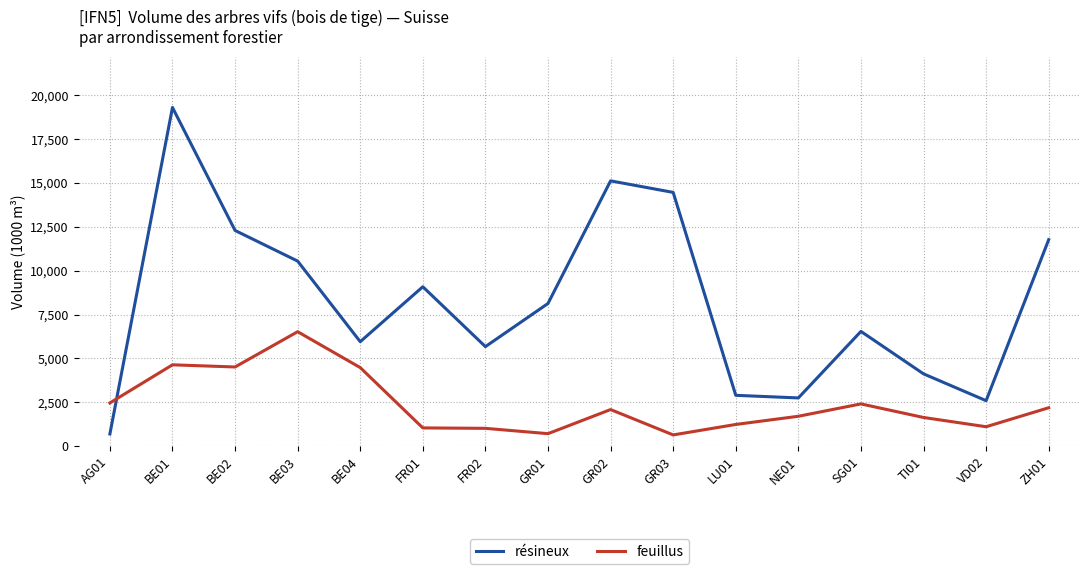

Rank the series at ZH01 from lowest to highest value.

feuillus, résineux